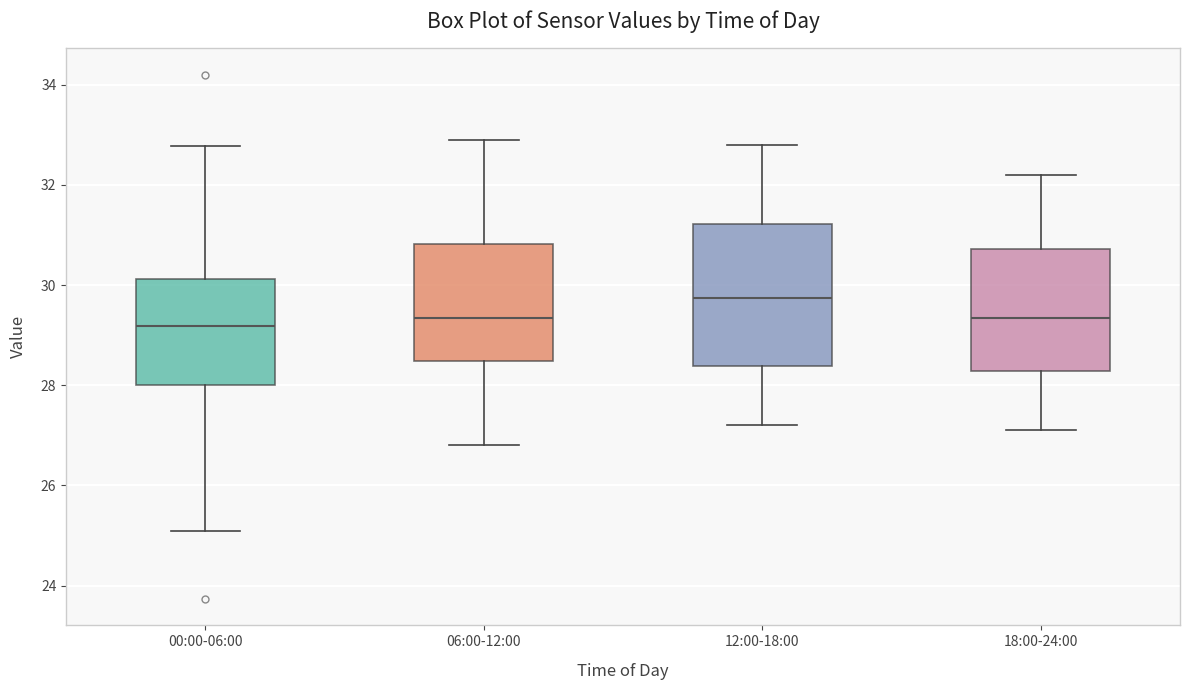

Reading left to right, transcribe this box plot: for each box, give where its median line is, the range the box spans, and where its two whiskers end, as read against the y-axis. The values are not printed on the chart, so give them approximately, as read against the axis.

00:00-06:00: median 29.2, box 28.0 to 30.2, whiskers 25.2 to 32.8
06:00-12:00: median 29.4, box 28.4 to 30.8, whiskers 26.8 to 33.0
12:00-18:00: median 29.8, box 28.4 to 31.2, whiskers 27.2 to 32.8
18:00-24:00: median 29.4, box 28.2 to 30.8, whiskers 27.2 to 32.2